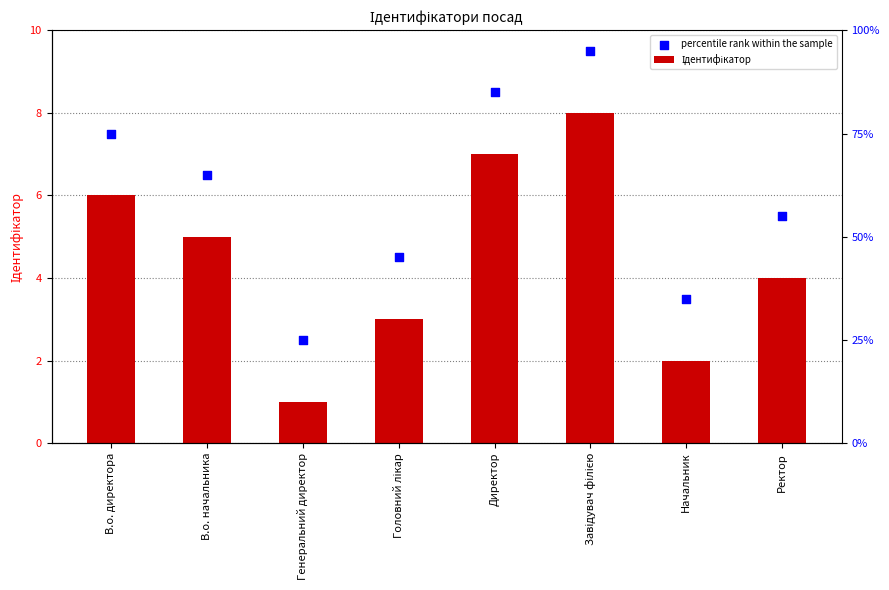

Which series contains the lowest Y value?

Ідентифікатор